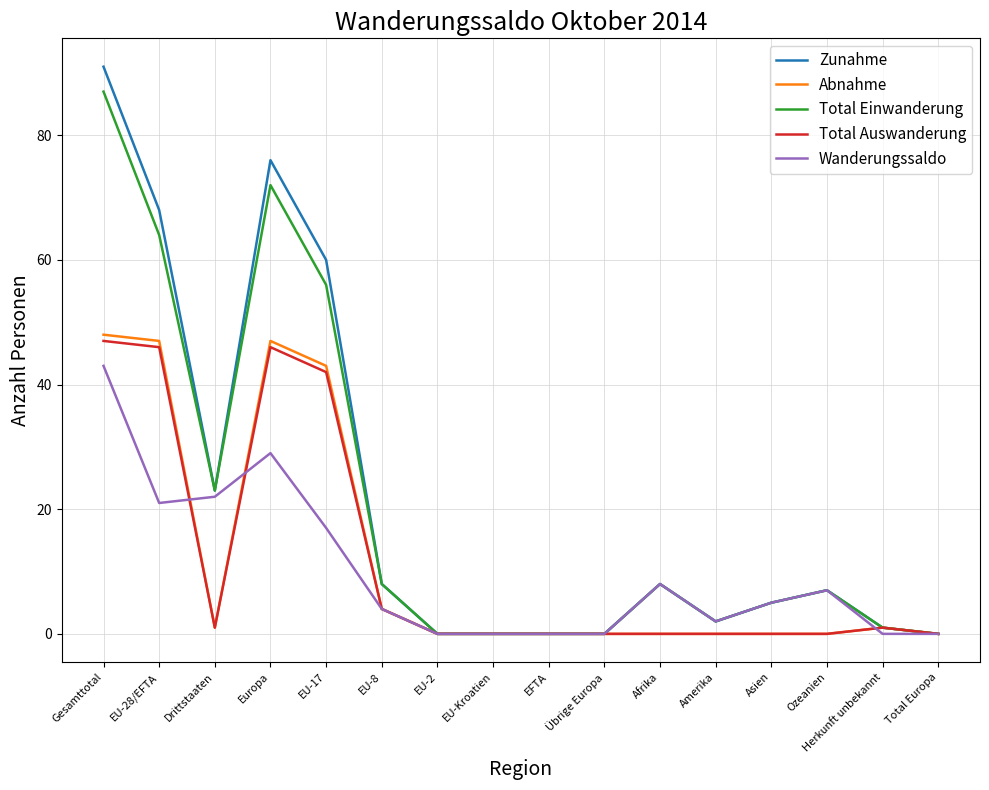

The Total Einwanderung series shows 38 at Drittstaaten. True or false?

False